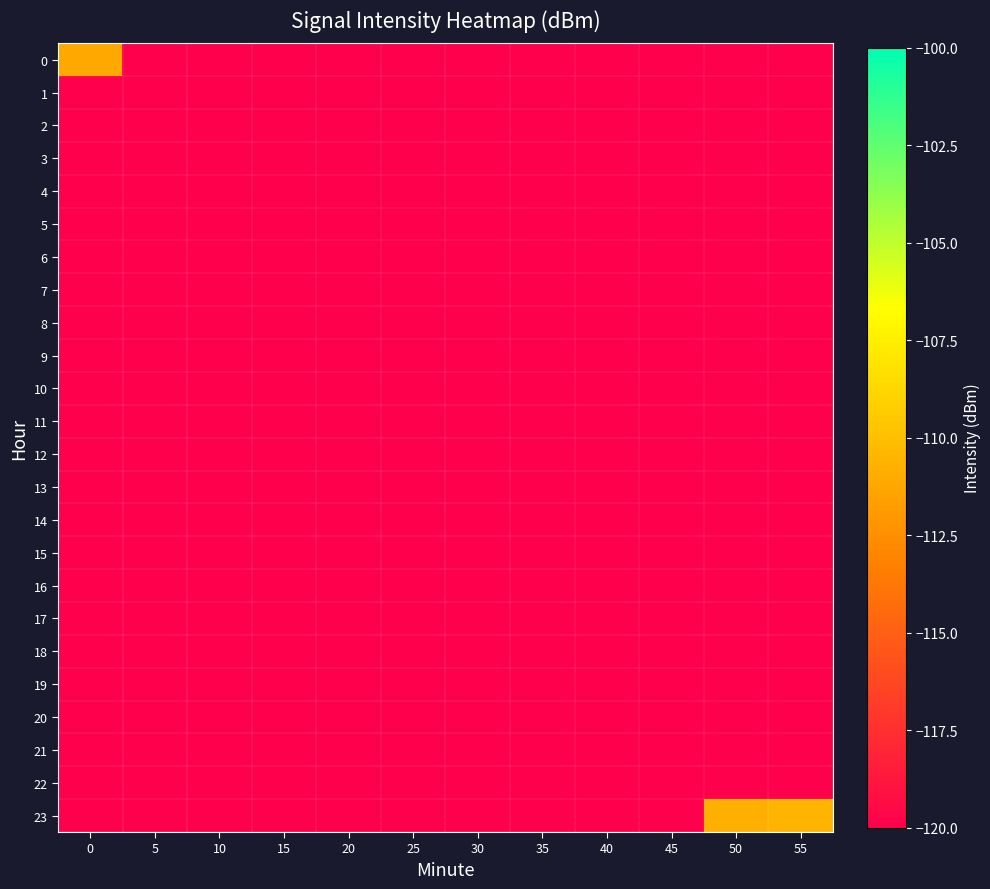

What is the total value across all series at 15?

-2880.0